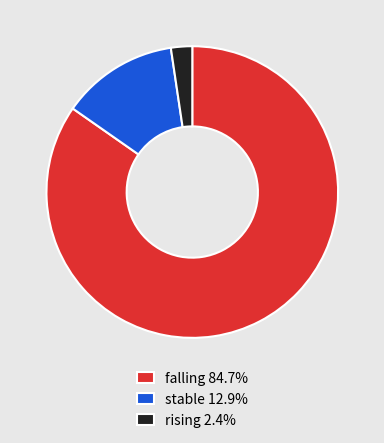

Which slice is the smallest?

rising